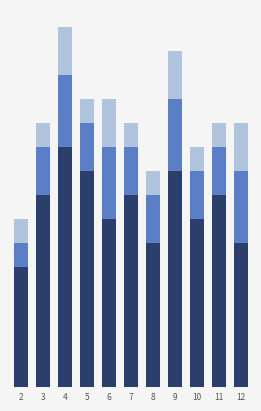

At which category is the sum across all series the highest?

4